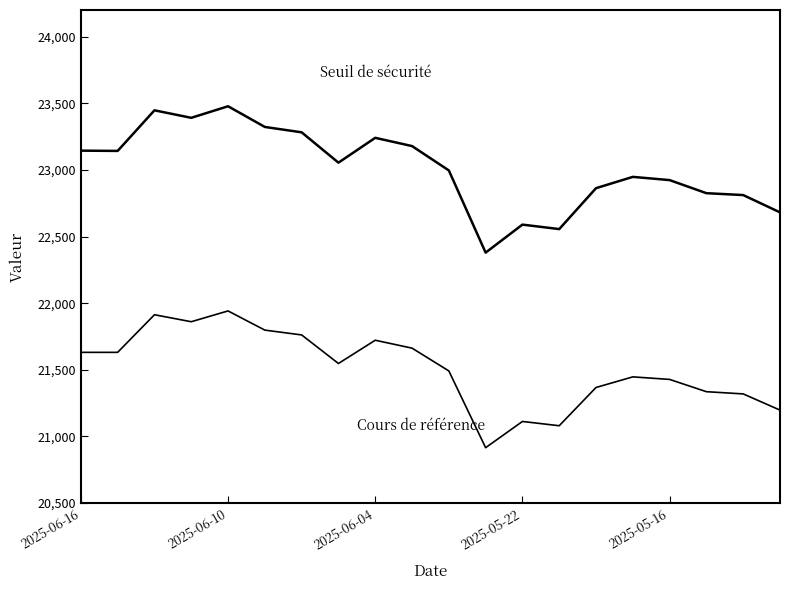

Does the chart display data point markers on the line(s)?

No